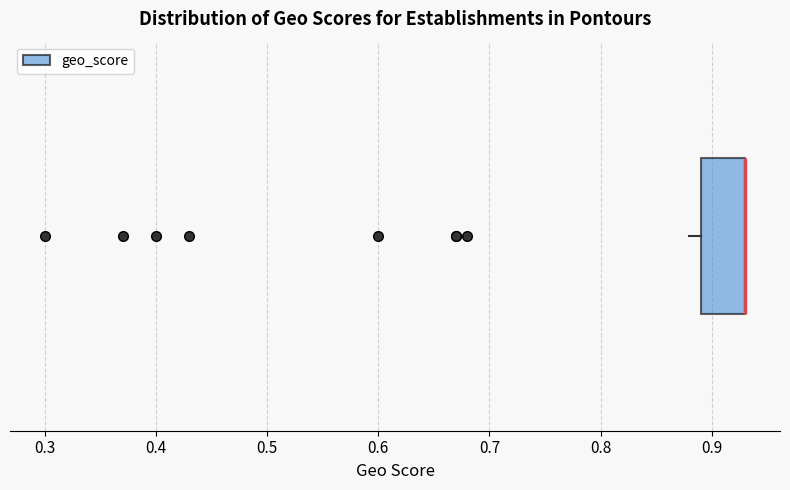

Where does the left whisker of the box end on the x-axis? The values are not printed on the chart, so give them approximately, as read against the axis.

0.88